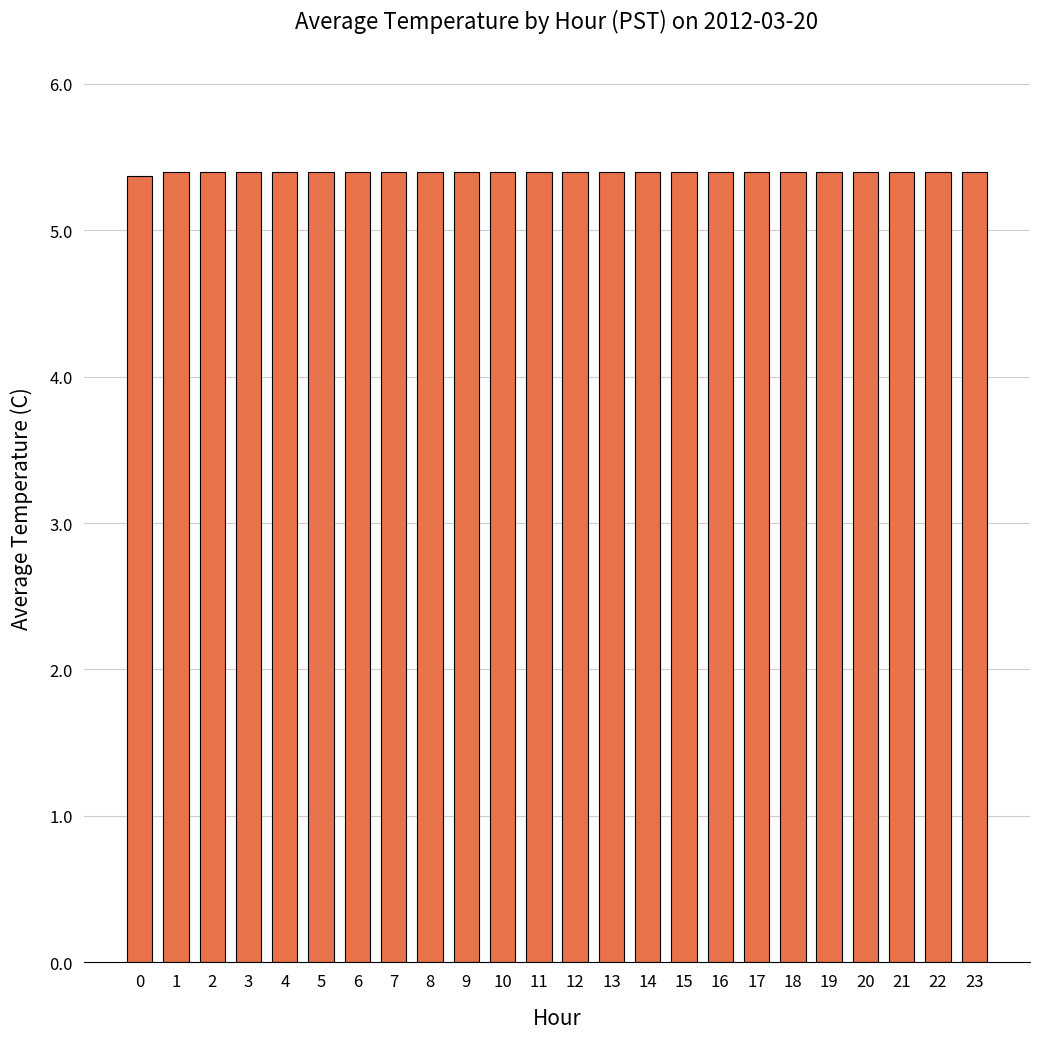

Reading left to right, extract all data points from this chart.

5.4	5.4	5.4	5.4	5.4	5.4	5.4	5.4	5.4	5.4	5.4	5.4	5.4	5.4	5.4	5.4	5.4	5.4	5.4	5.4	5.4	5.4	5.4	5.4